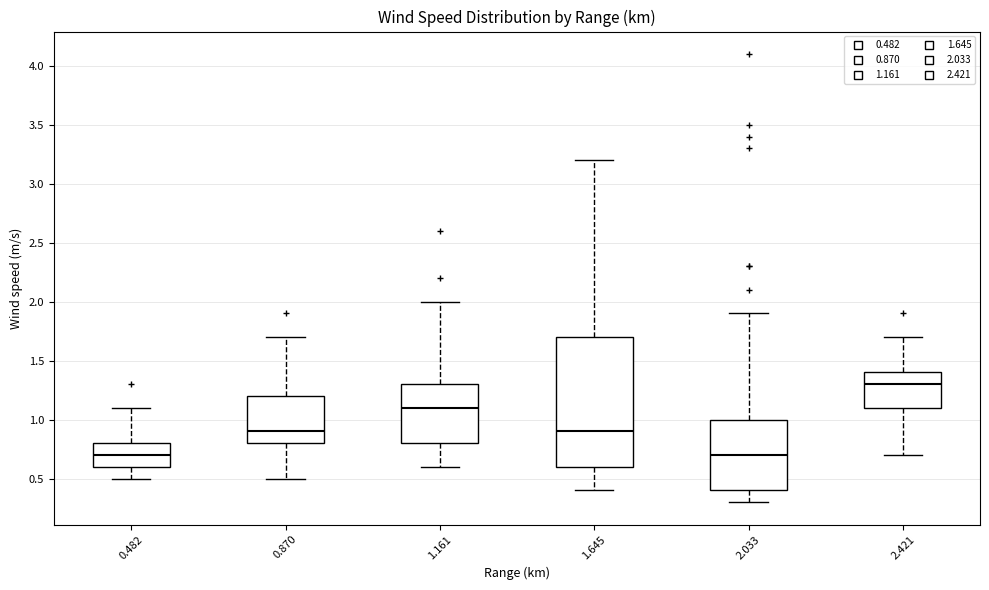

Where does the lower whisker of the box at x = 0.870 end on the y-axis? The values are not printed on the chart, so give them approximately, as read against the axis.

0.5